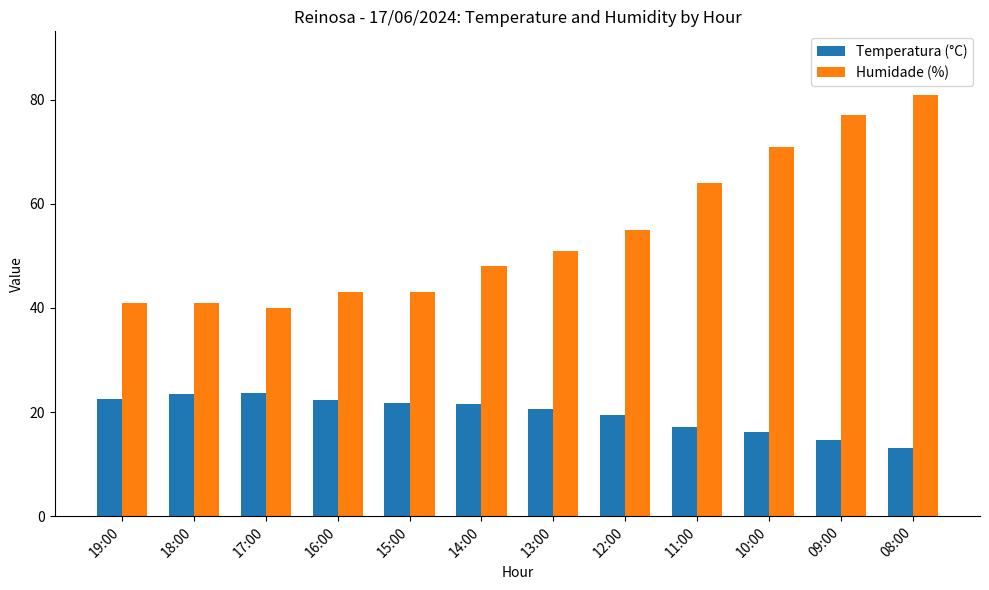

Which series has the largest total across all categories?

Humidade (%)